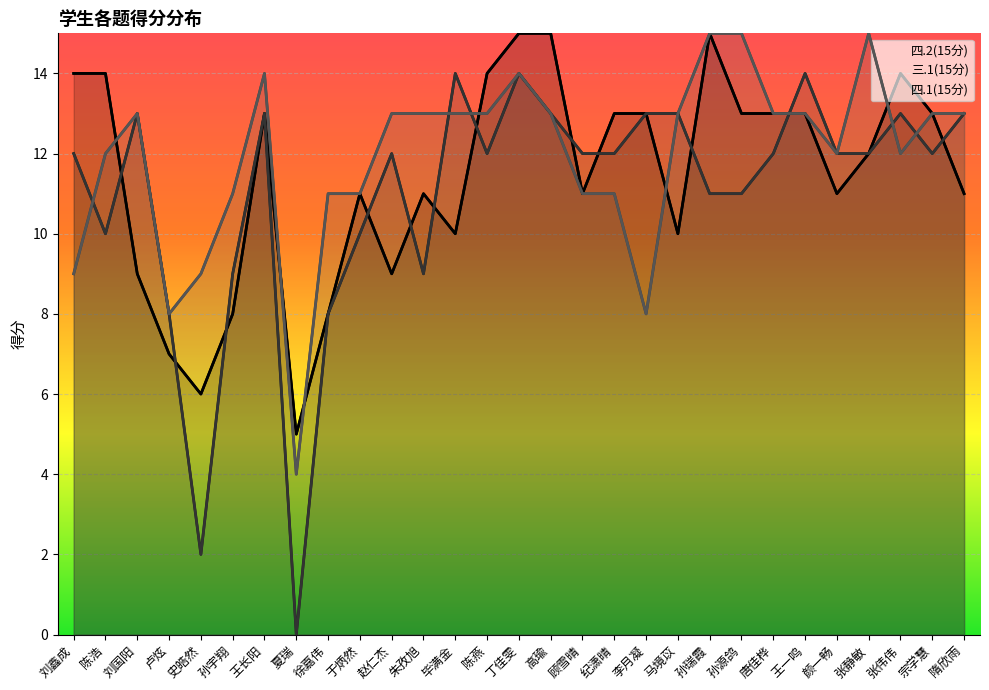

At 张伟伟, list the series in order from smallest to largest.

四.1(15分), 三.1(15分), 四.2(15分)